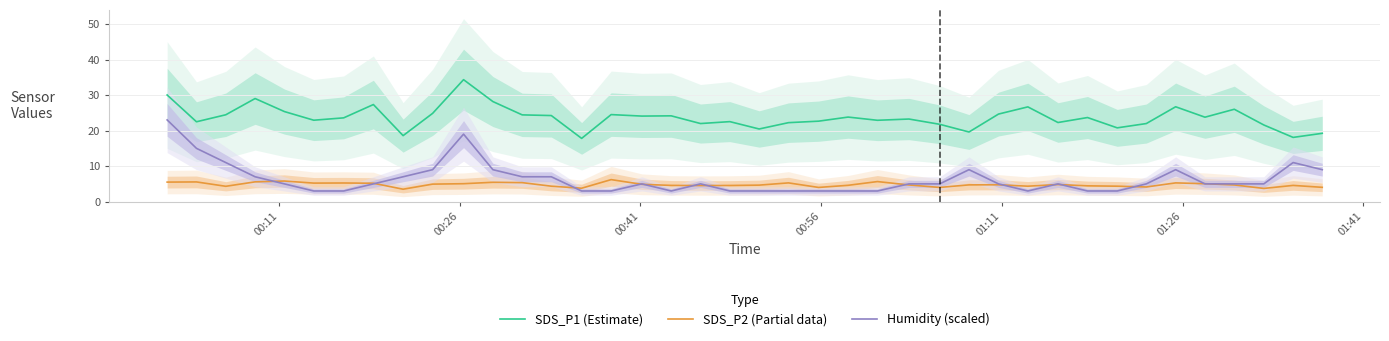

What is the lowest value of the Humidity (scaled) series?

3.0